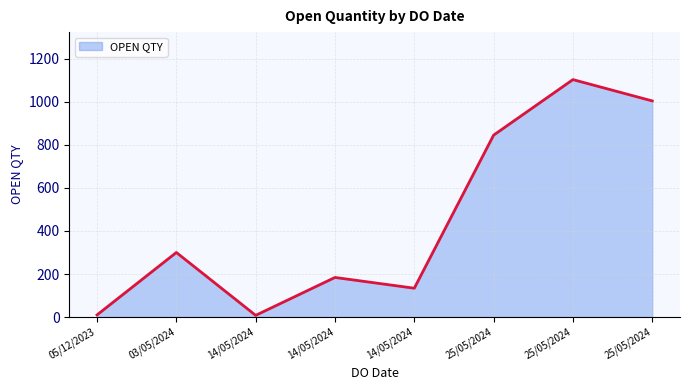

Between 05/12/2023 and 14/05/2024, which is larger?

14/05/2024